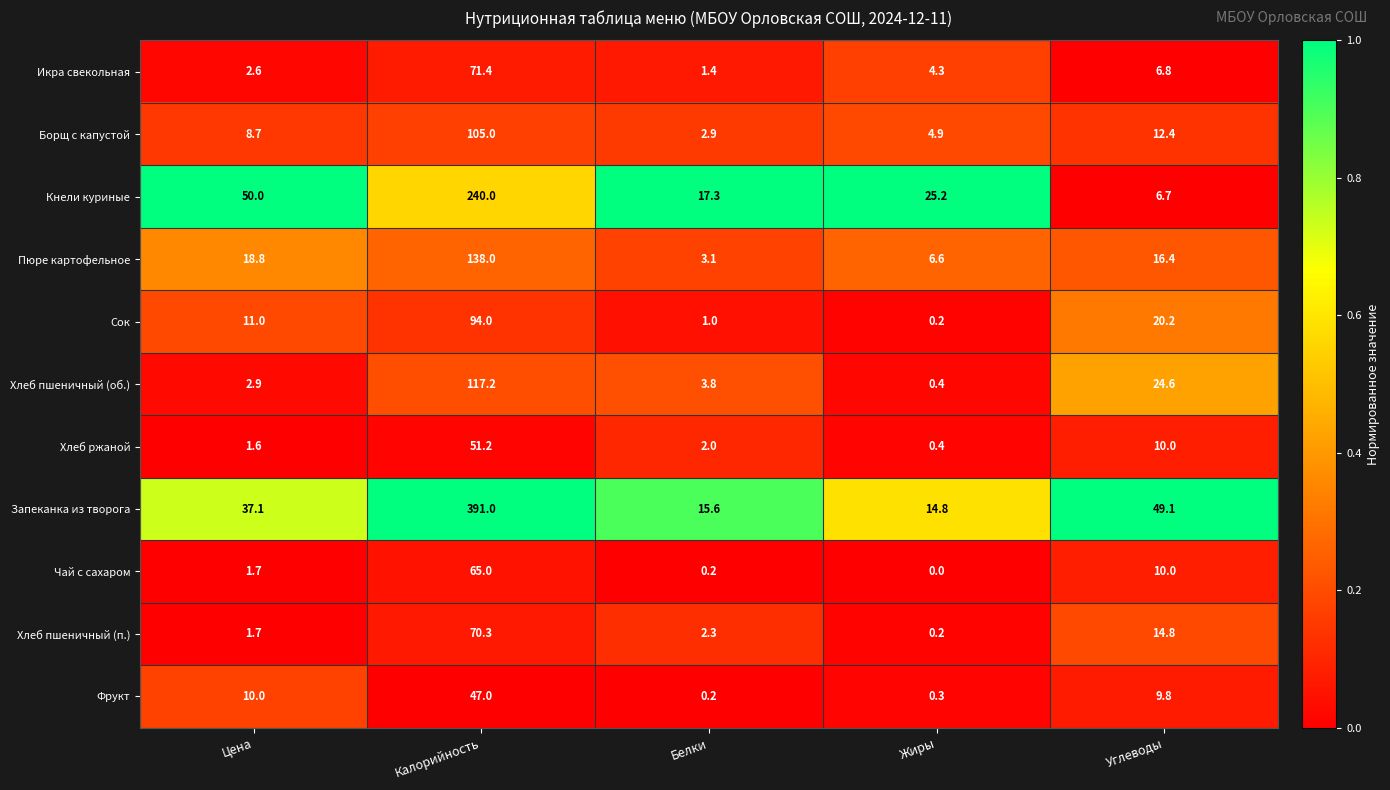

At which category is the sum across all series the highest?

Калорийность